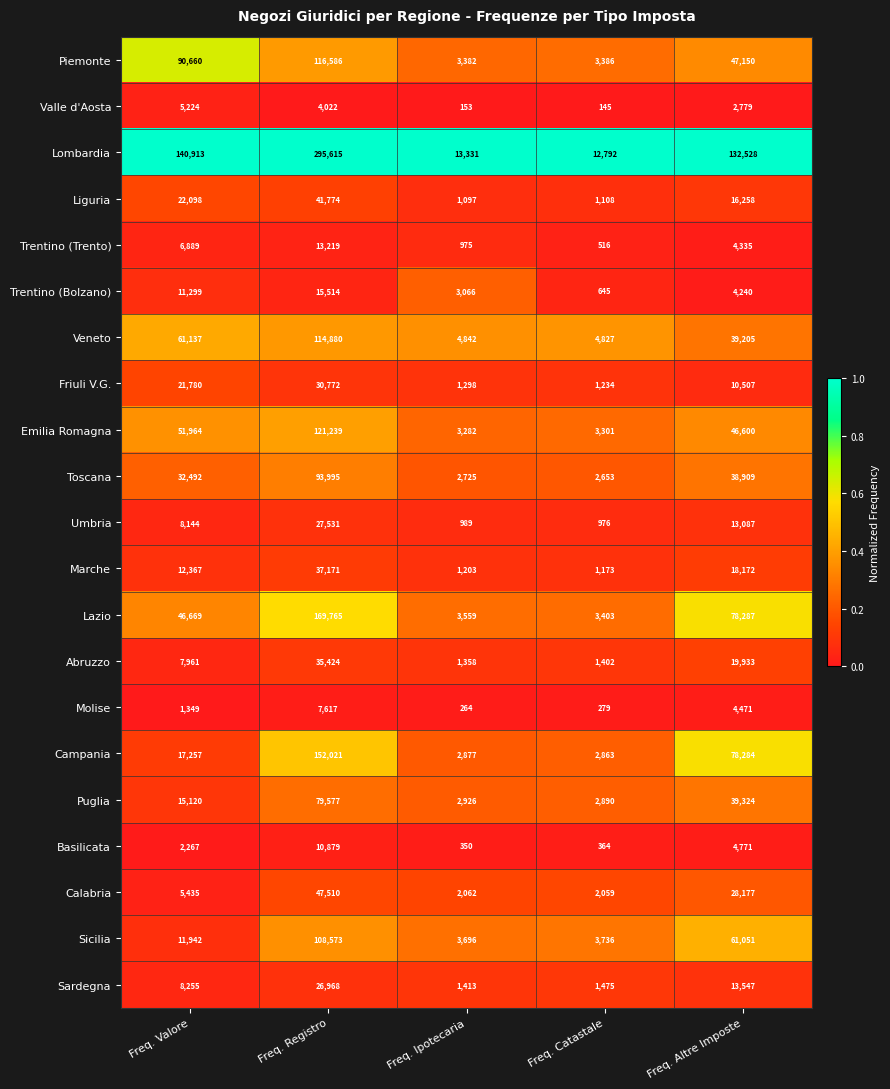

The value of Abruzzo at Freq. Ipotecaria is 850. True or false?

False